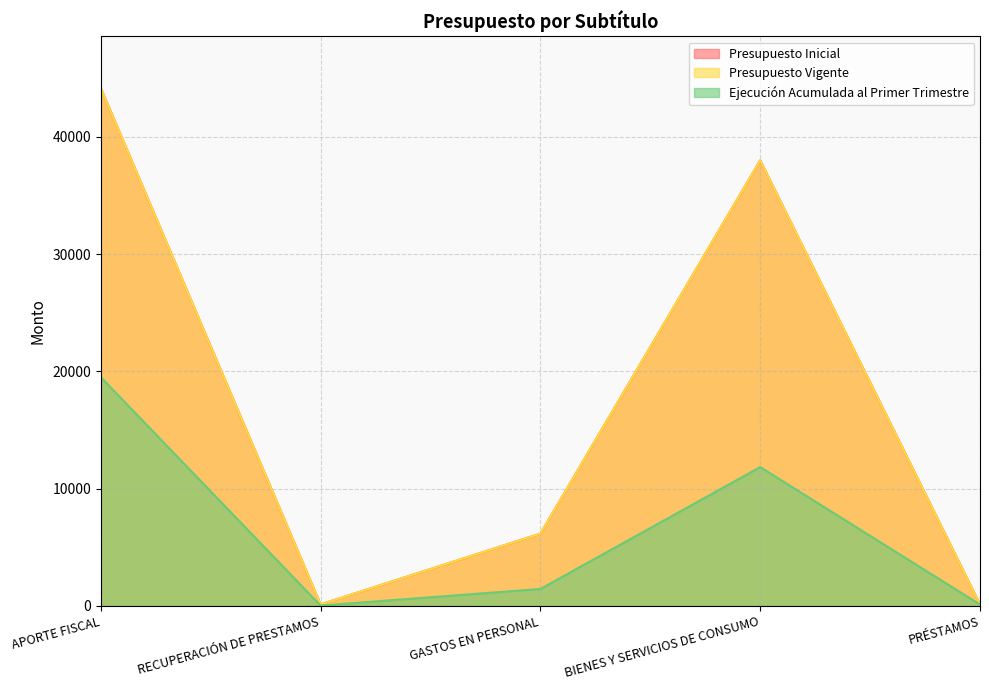

Between RECUPERACIÓN DE PRESTAMOS and BIENES Y SERVICIOS DE CONSUMO, which is larger?

BIENES Y SERVICIOS DE CONSUMO